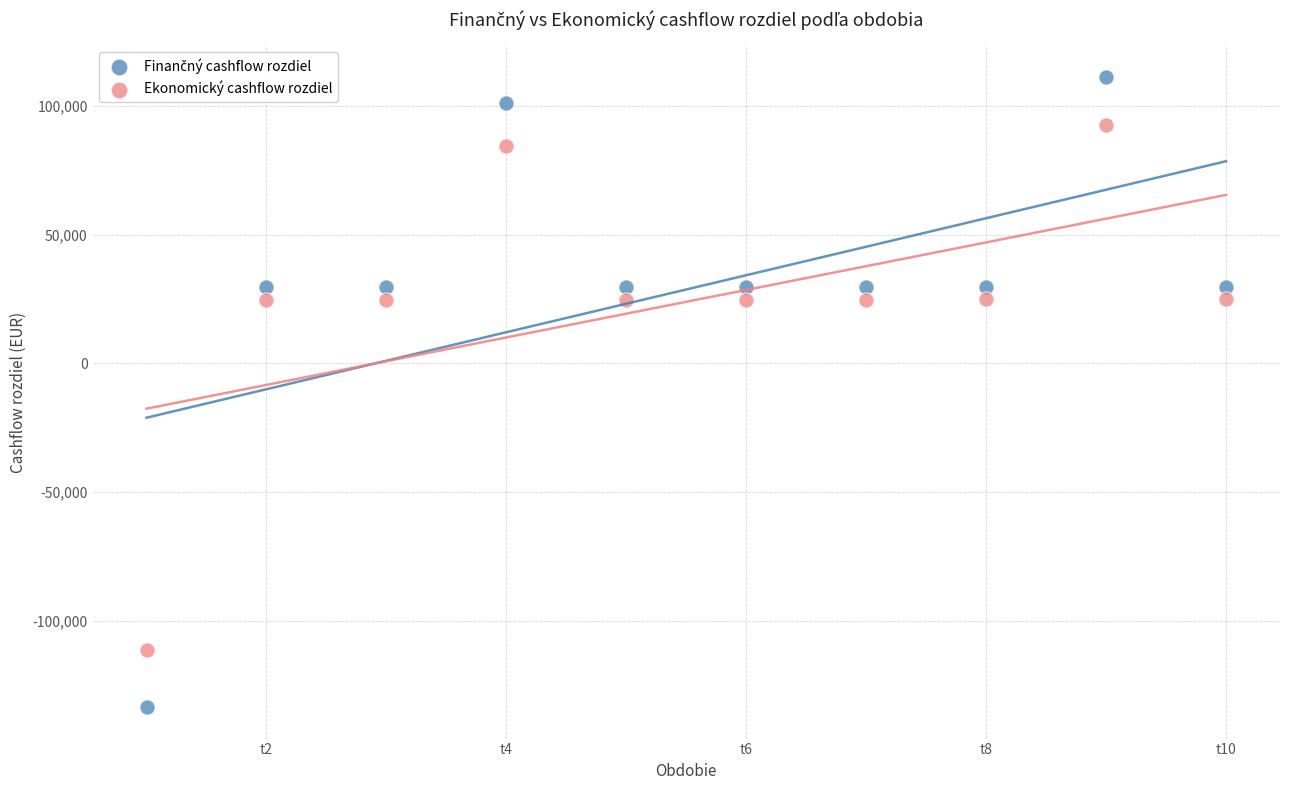

What is the X range (max minus min) for the scatter plot?

9.0